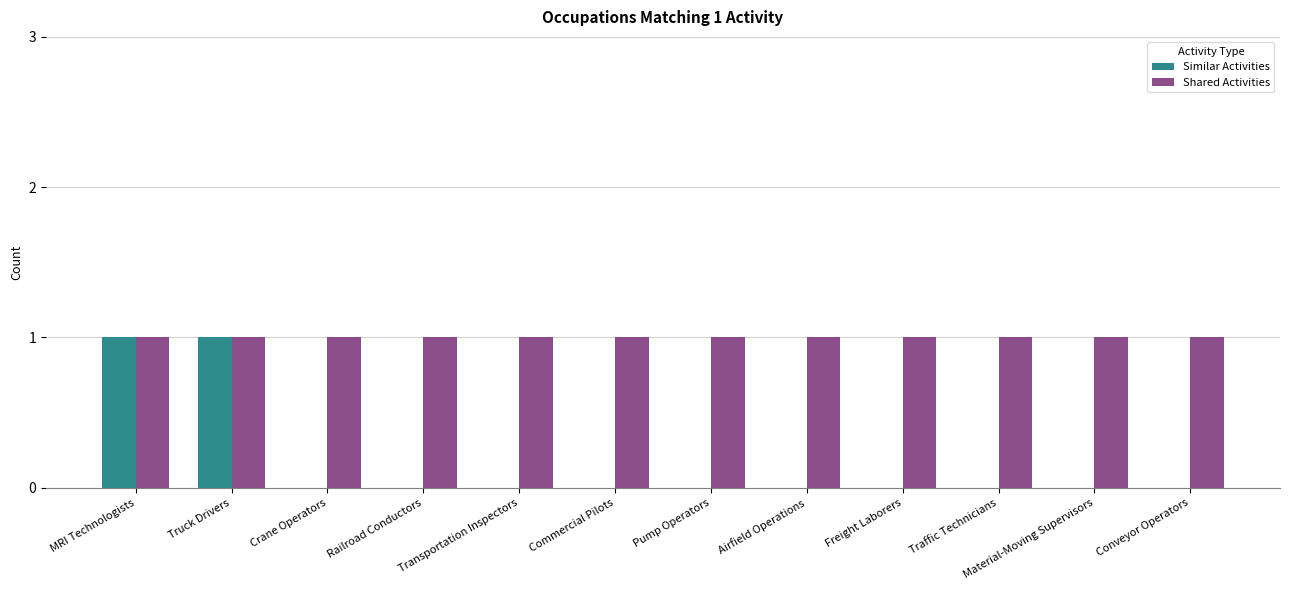

Is the value of Shared Activities at Traffic Technicians greater than the value of Similar Activities at Traffic Technicians?

Yes